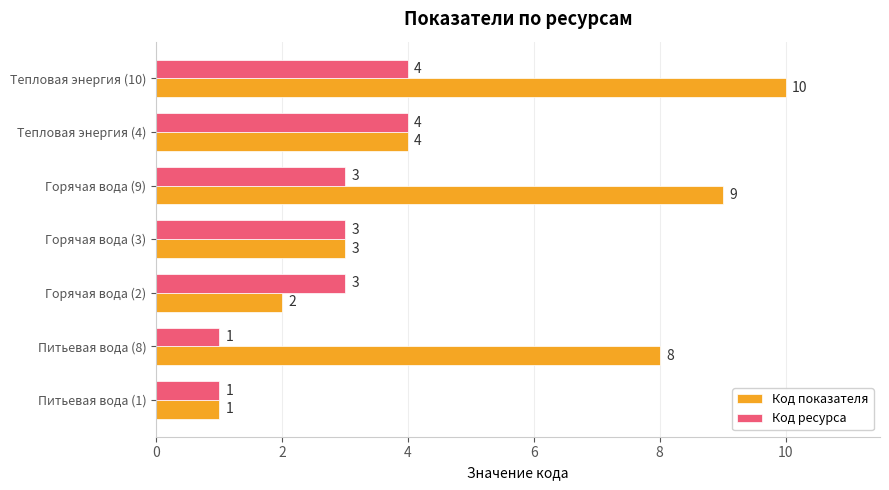

Which series has the largest range (max minus min)?

Код показателя